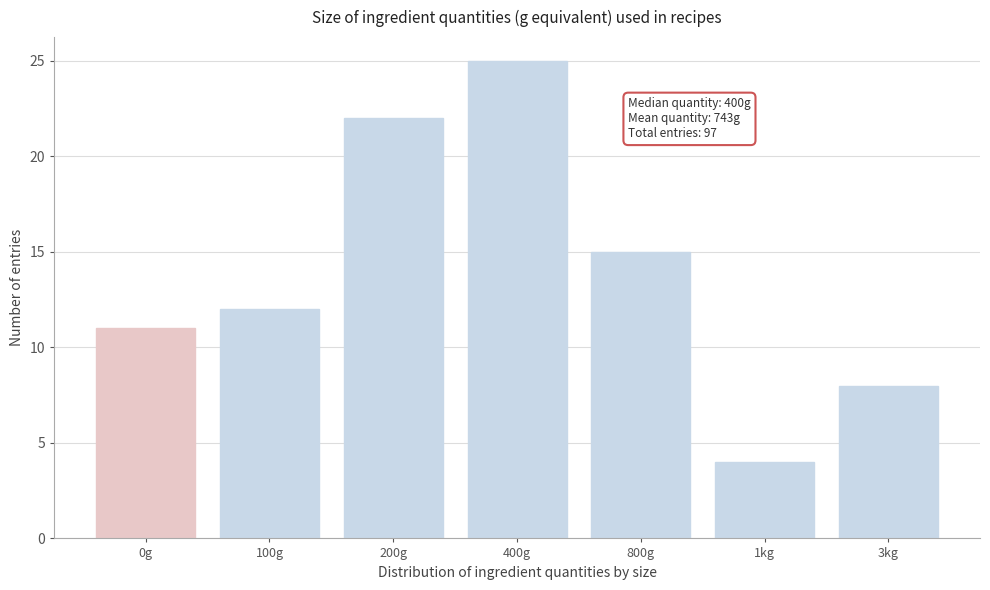

Reading right to left, transcribe all the data shown in this chart.

8	4	15	25	22	12	11